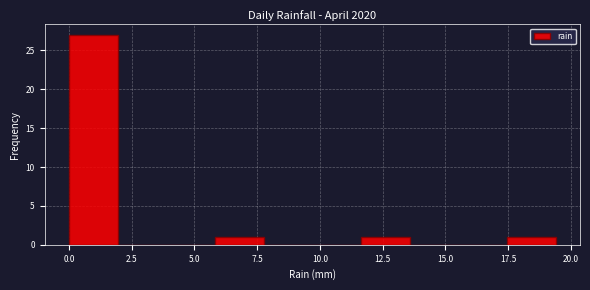

Read against the x-axis, roughly where is the centre of the tallest bar?

1.0